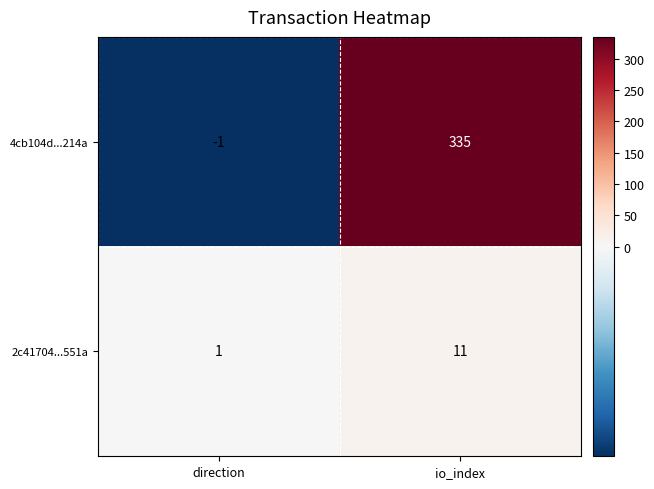

What is the smallest value displayed?

-1